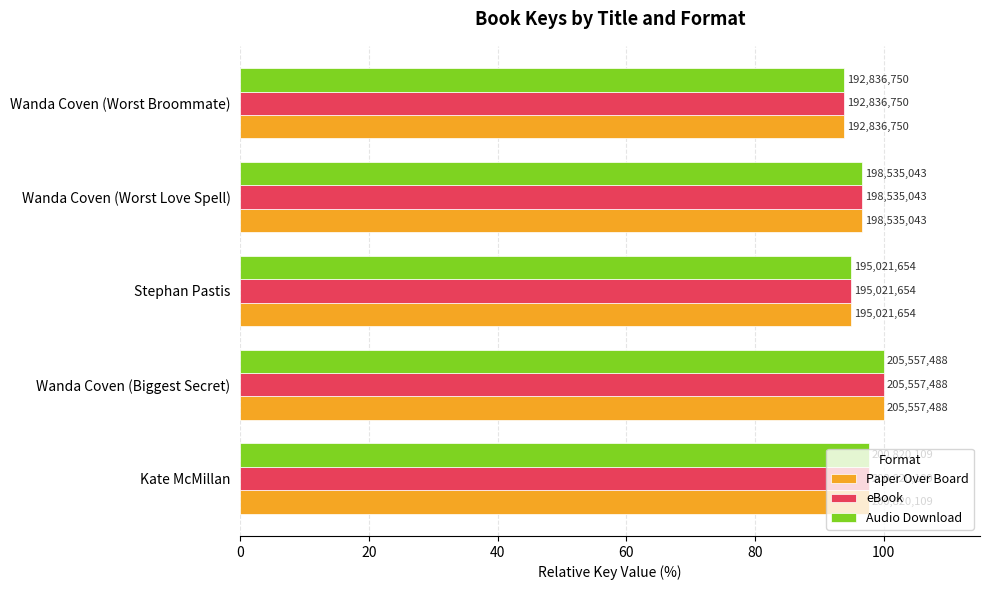

What is the value of the eBook bar at the 4th from the left?

96.6